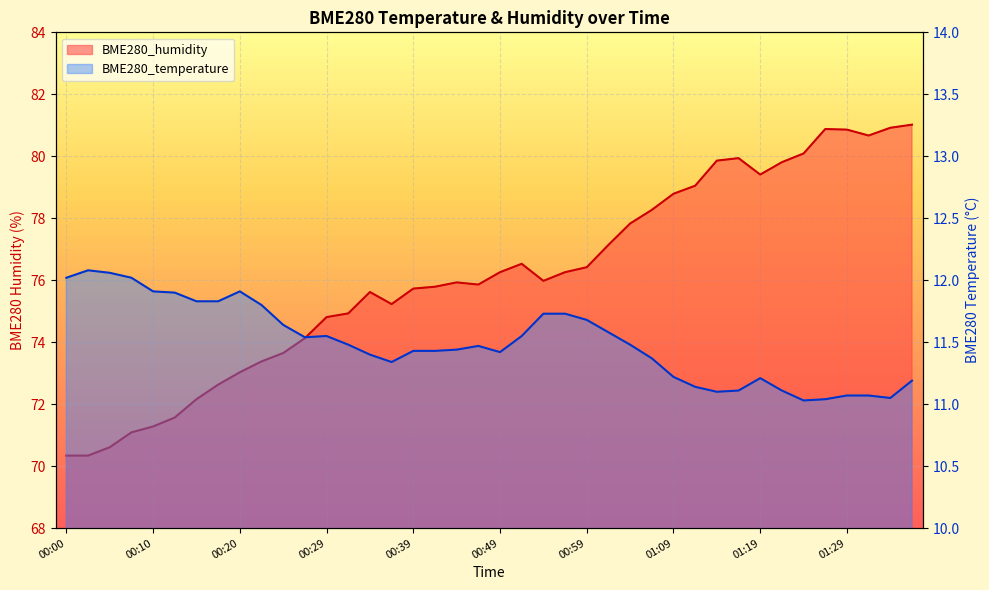

Which category has the highest value across all series?

01:37